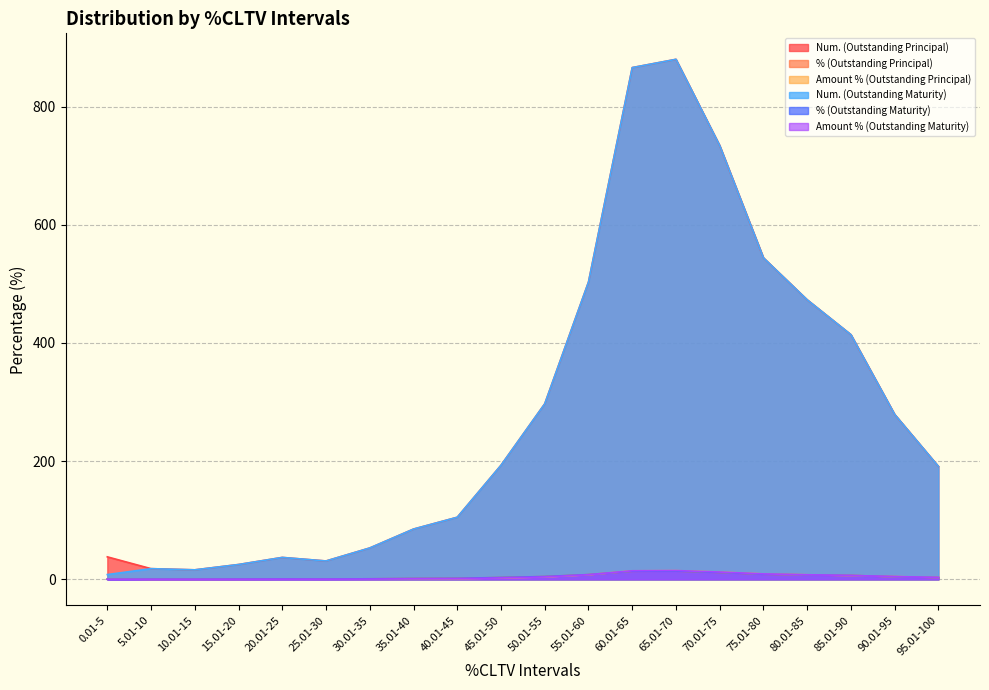

Between which two adjacent categories do % (Outstanding Maturity) and Amount % (Outstanding Principal) first intersect?

0.01-5 and 5.01-10